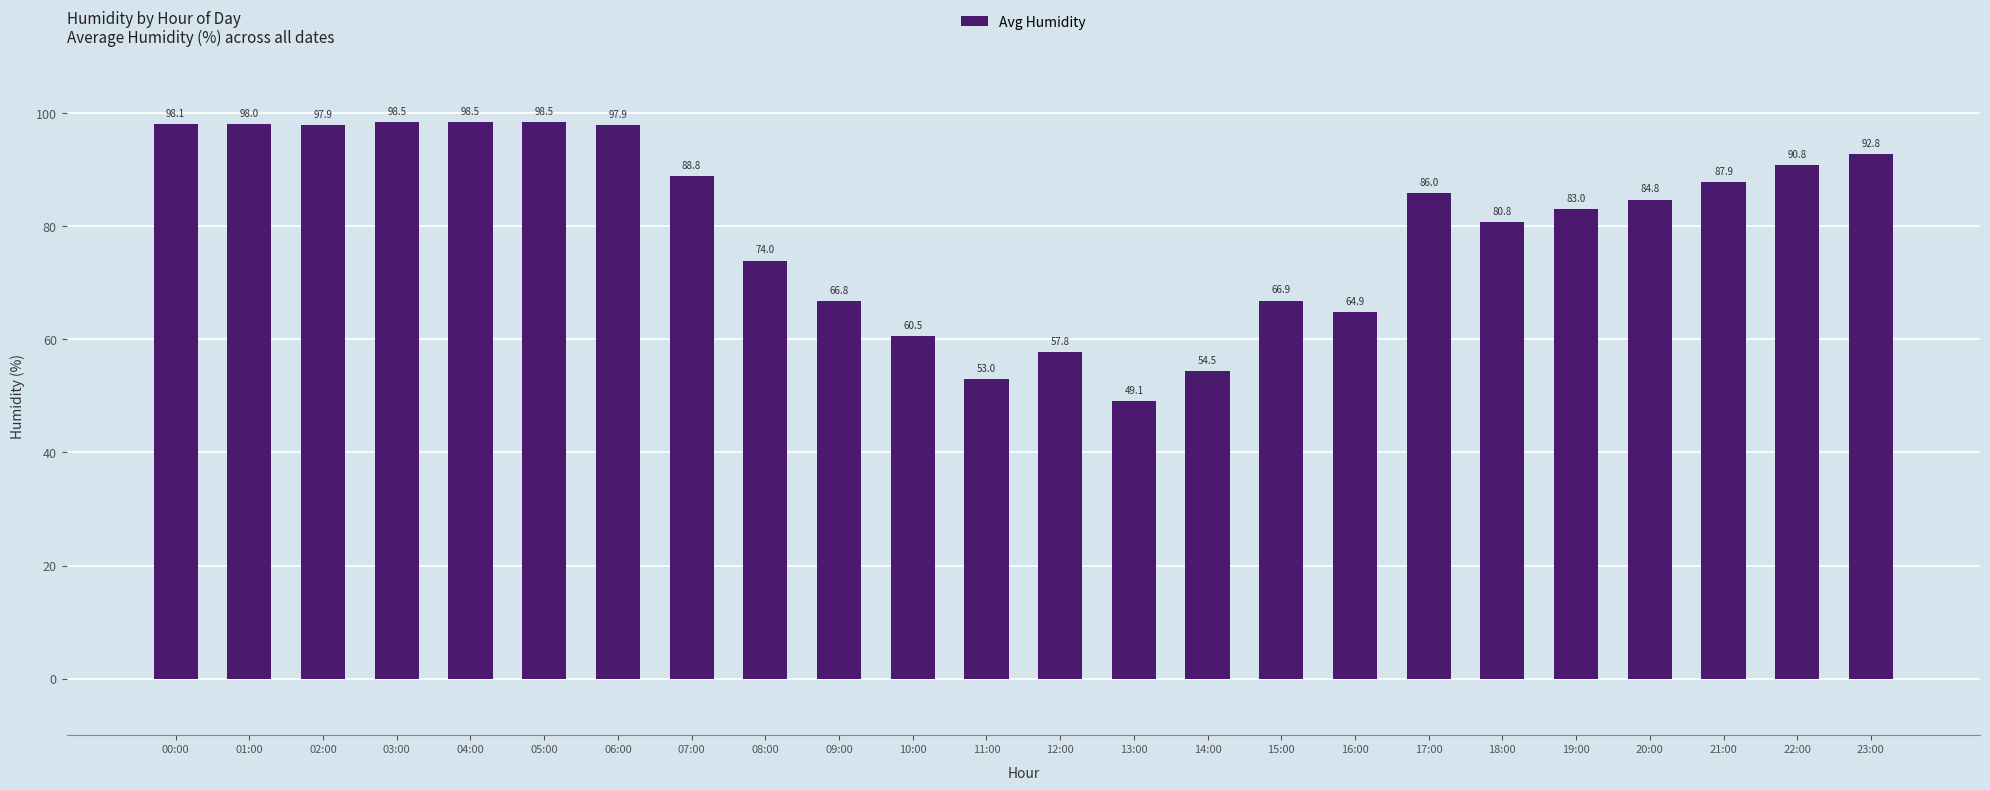

How many distinct data groups are displayed?

1